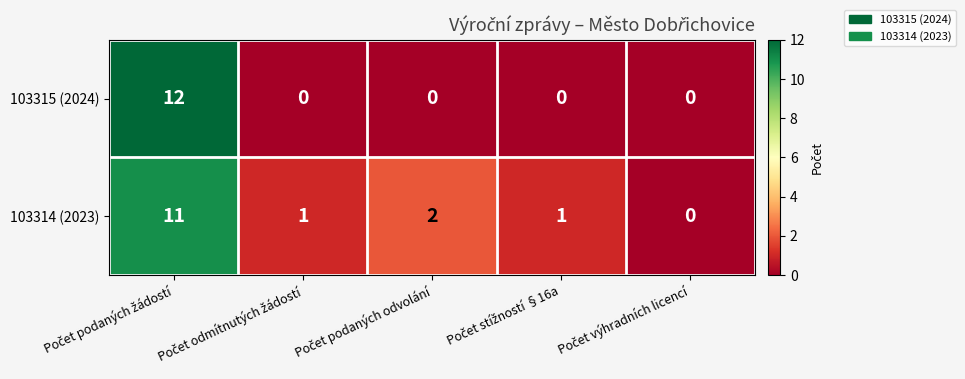

At how many categories does at least one series exceed 9?

1